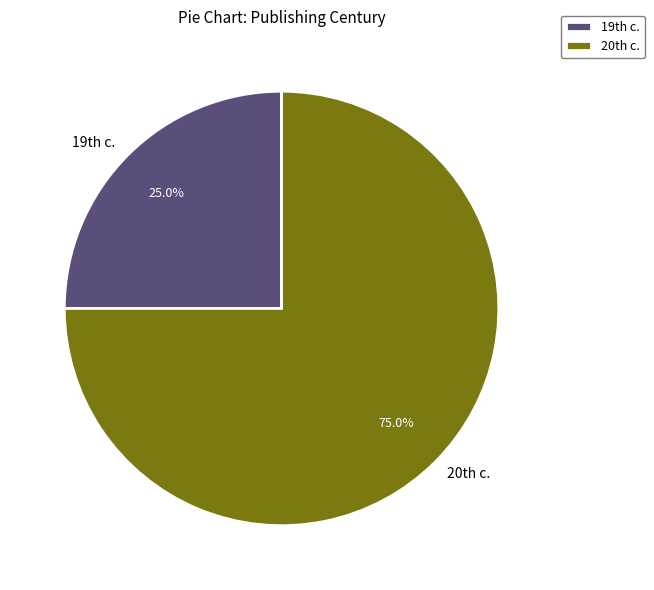

Count the number of slices in the pie.

2